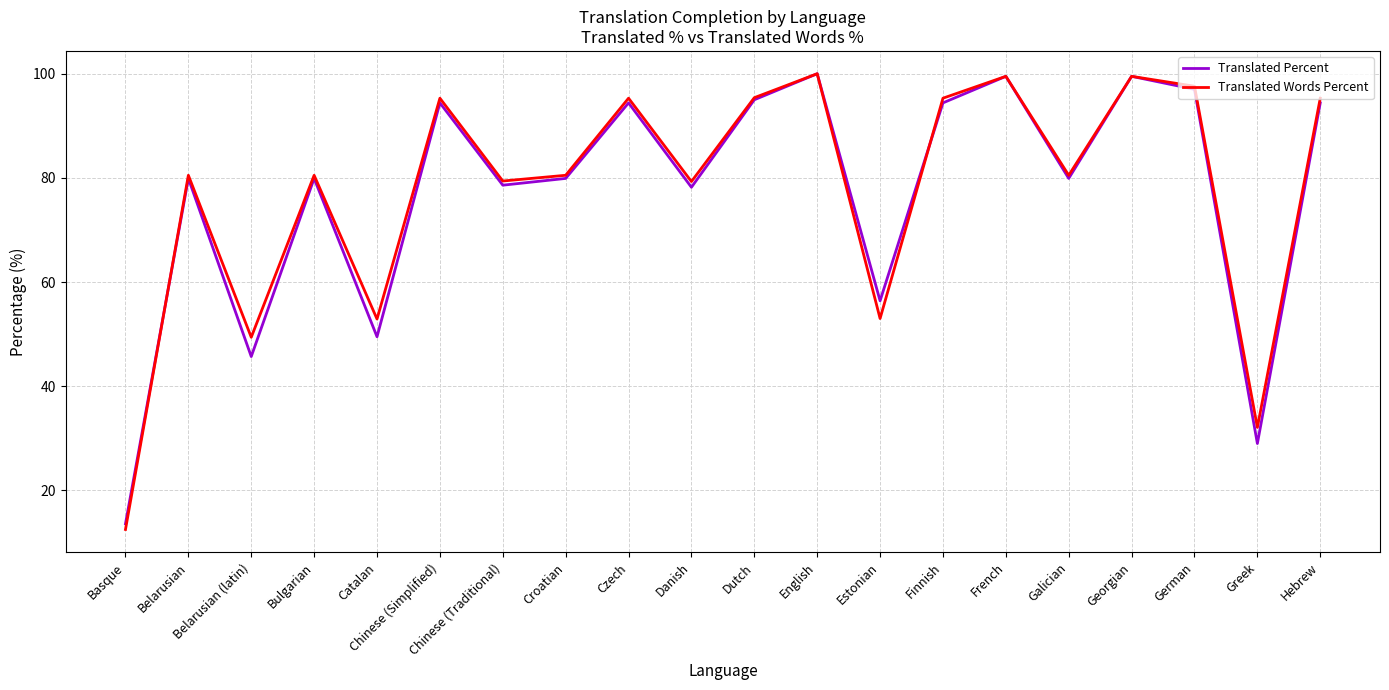

What is the difference between the maximum and minimum values in the Translated Percent series?

86.4